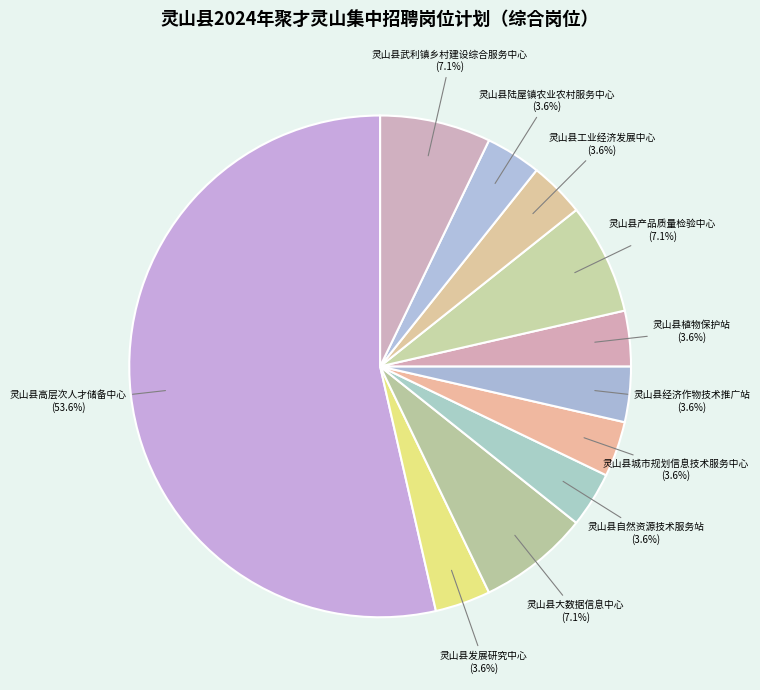

Which slice is the largest?

灵山县高层次人才储备中心